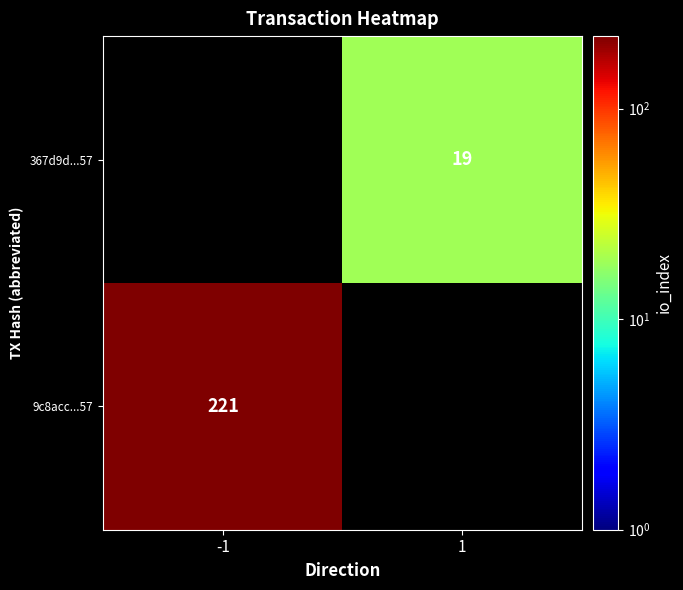

What is the smallest value displayed?

19.0